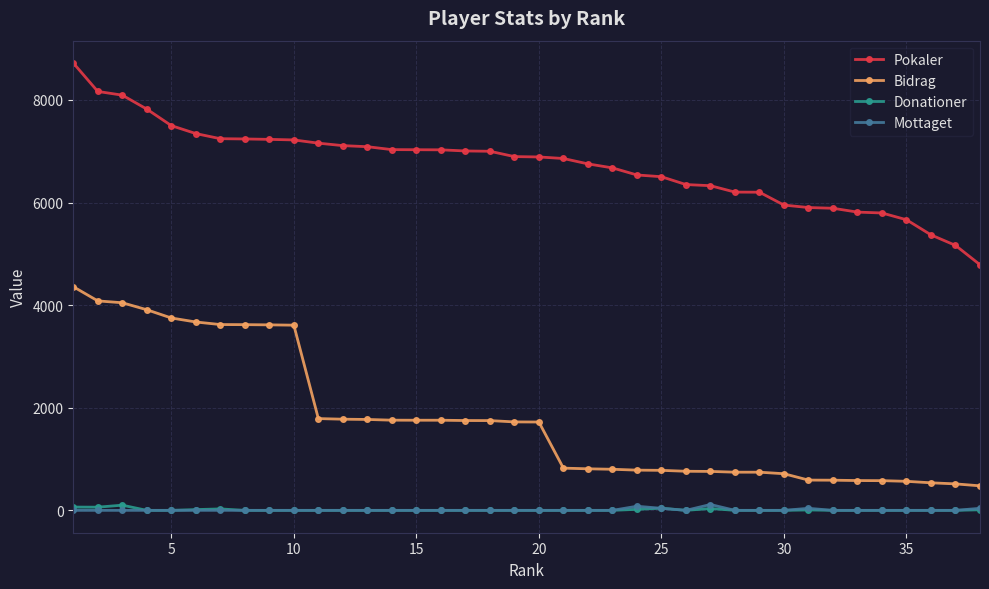

At how many categories does at least one series exceed 1531?

38